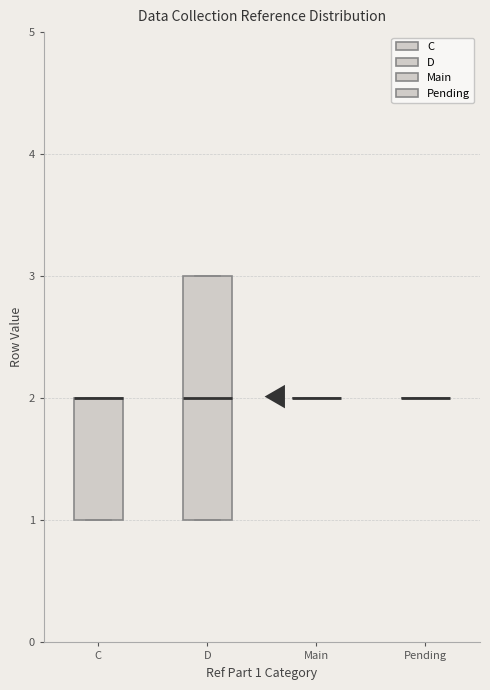

Reading left to right, transcribe this box plot: for each box, give where its median line is, the range the box spans, and where its two whiskers end, as read against the y-axis. The values are not printed on the chart, so give them approximately, as read against the axis.

C: median 2 (drawn on the box's upper edge), box 1 to 2, whiskers 1 to 2
D: median 2, box 1 to 3, whiskers 1 to 3
Main: box collapsed to a line at 2, whiskers 2 to 2
Pending: box collapsed to a line at 2, whiskers 2 to 2